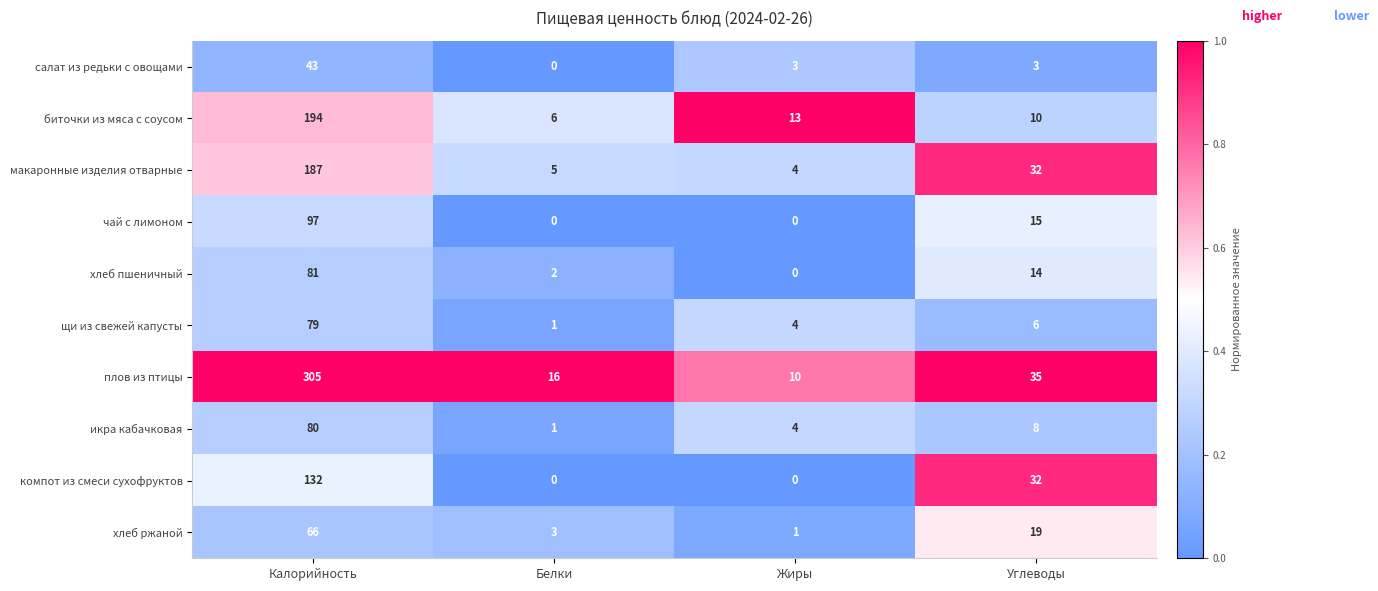

What is the average value of the компот из смеси сухофруктов series?

41